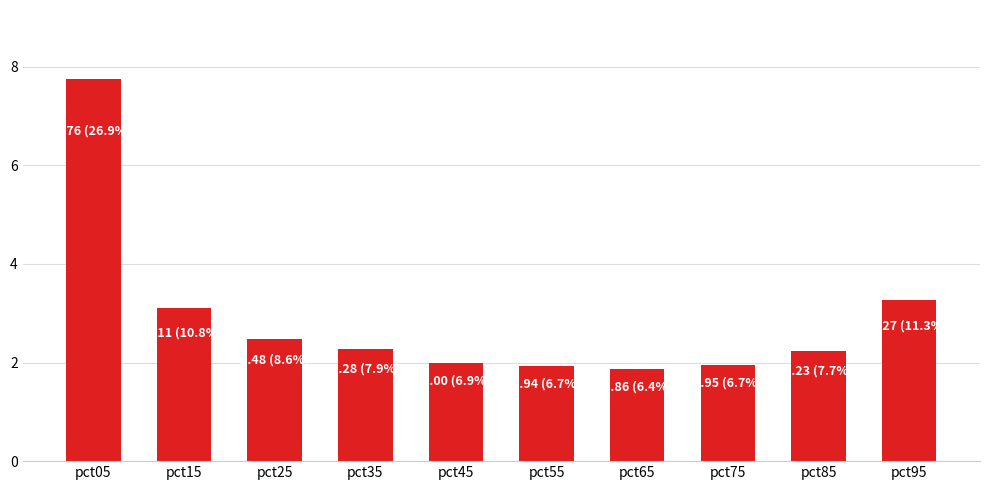

What is the maximum value shown in the chart?

7.8